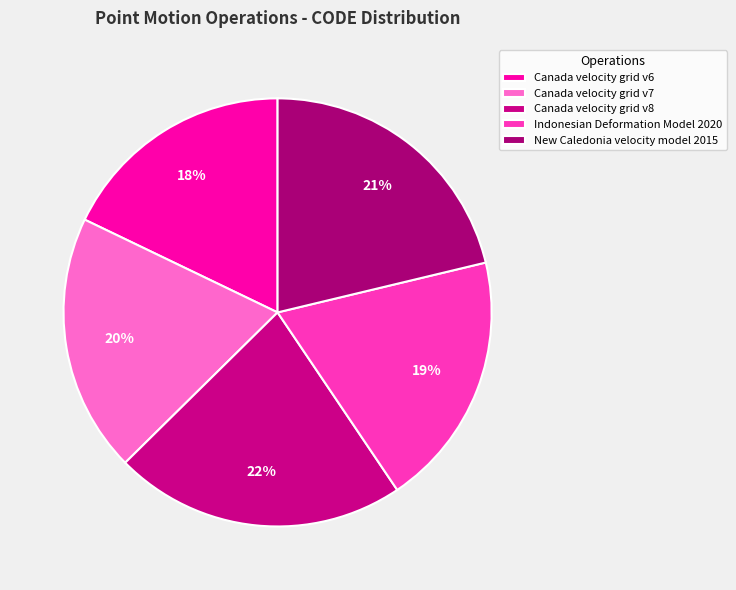

Rank the categories by value from lowest to highest.

Canada velocity grid v6, Indonesian Deformation Model 2020, Canada velocity grid v7, New Caledonia velocity model 2015, Canada velocity grid v8